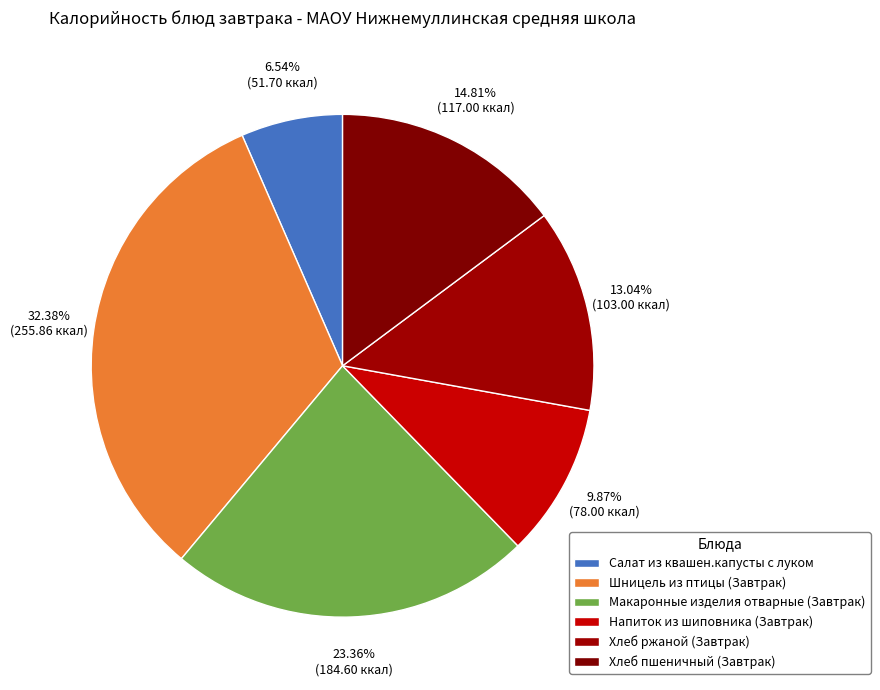

Count the number of slices in the pie.

6